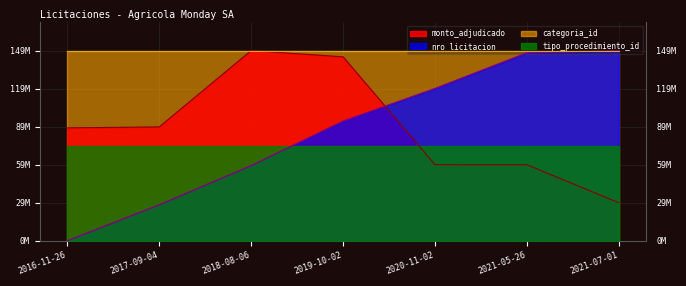

What is the sum of the monto_adjudicado values at 2021-05-26 and 2018-08-06?

209827364.0